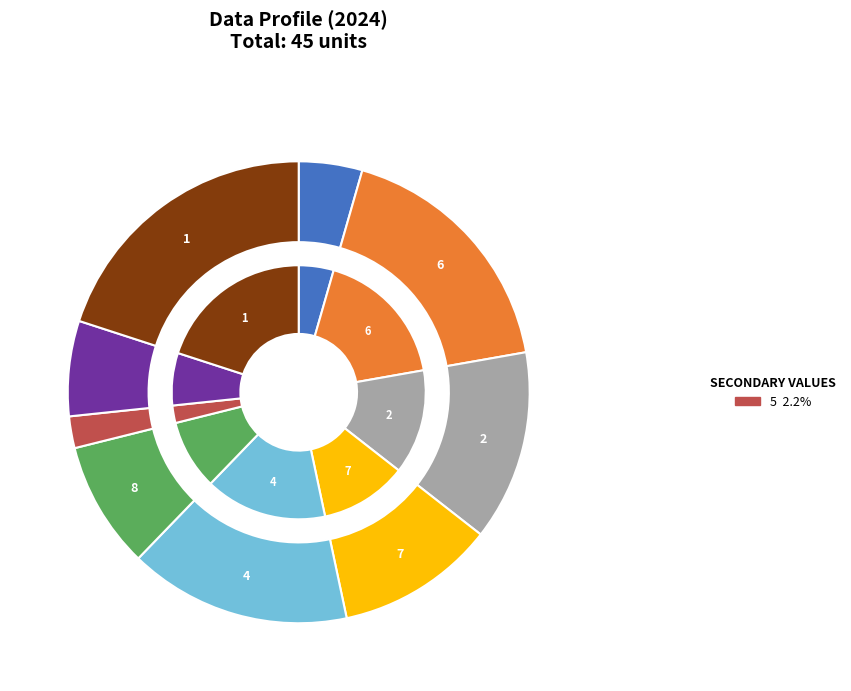

What is the change in value from 8 to 9?

-1